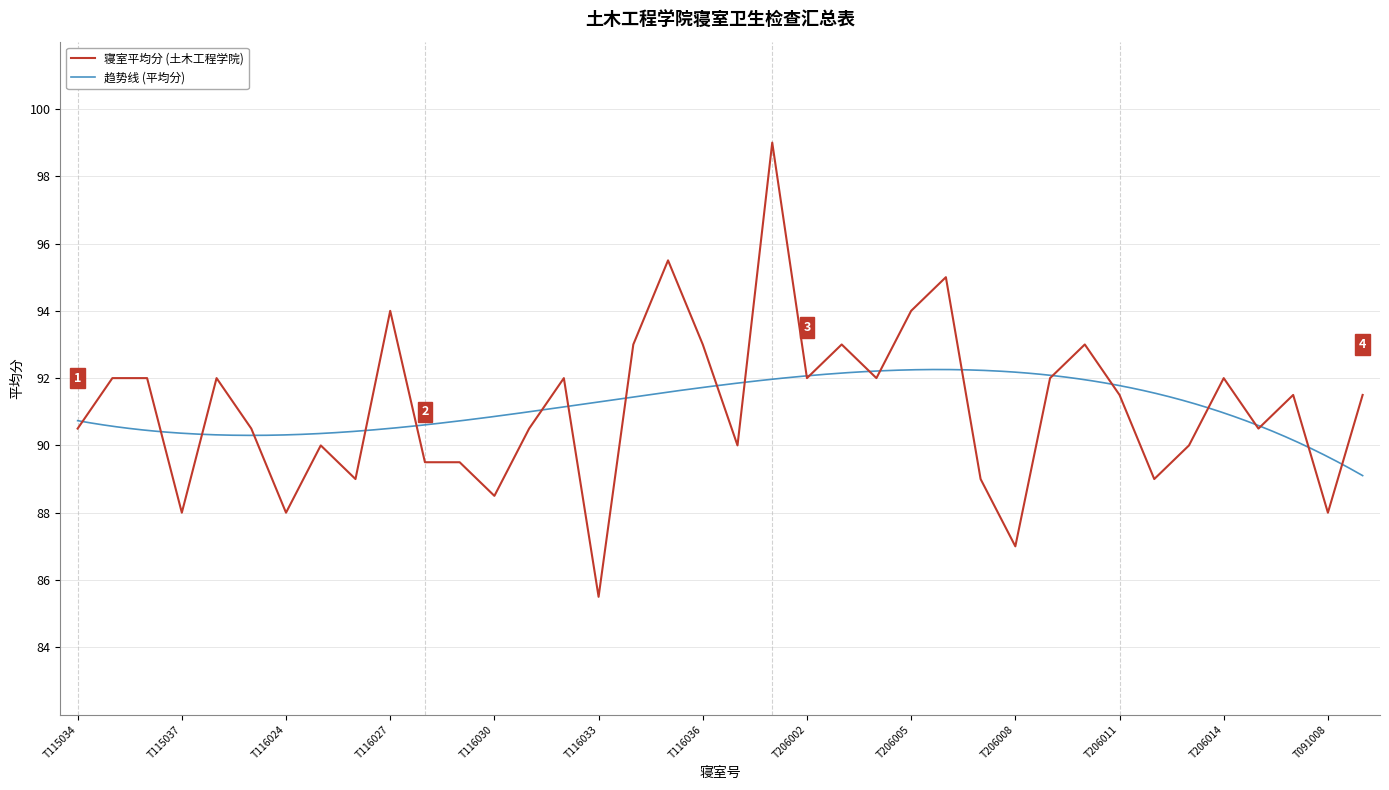

What is the approximate value at T091008?

88.0